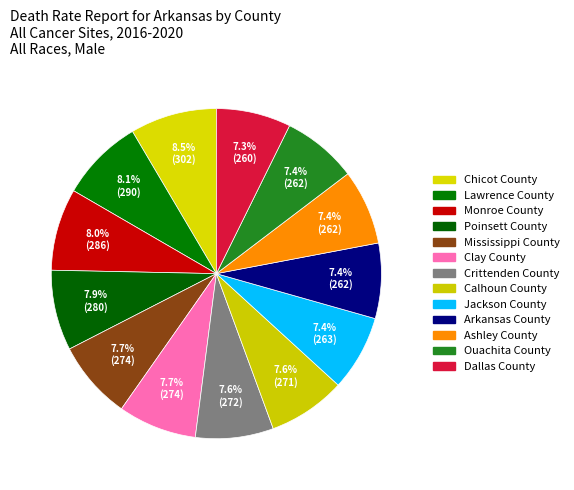

Is there a majority slice in this chart?

No